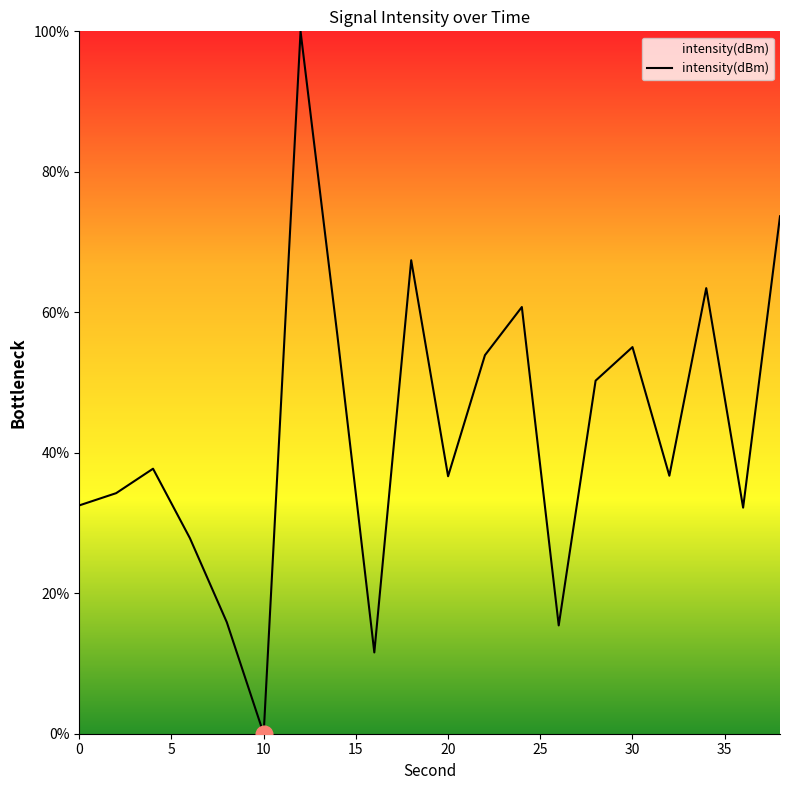

What is the difference between the maximum and minimum values?

100.0